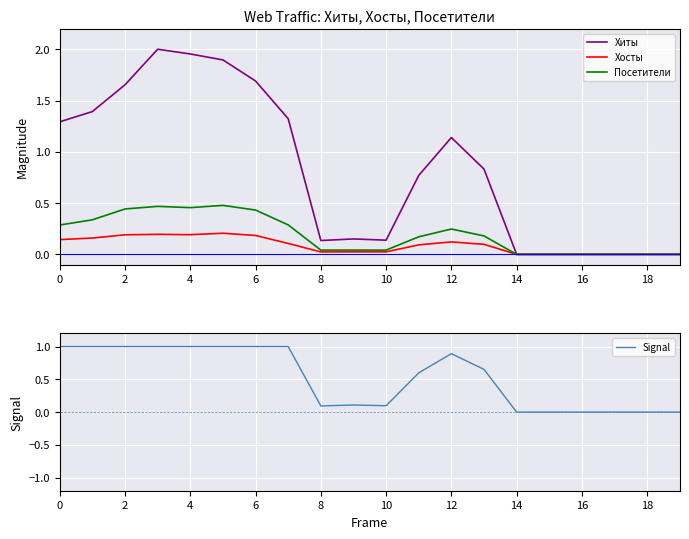

The Signal series shows 1.5 at 4. True or false?

False